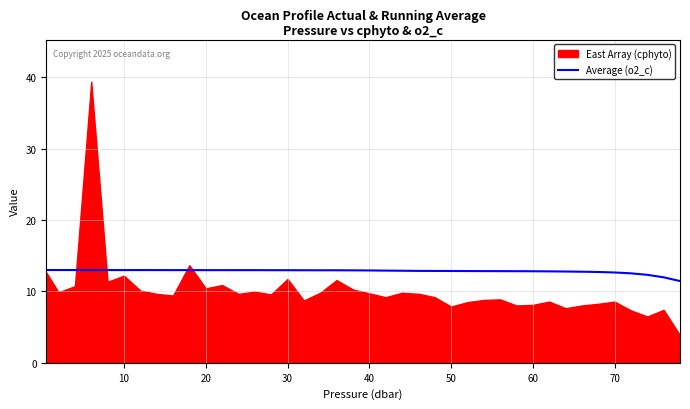

The value of Average (o2_c) at 70 is 3.9. True or false?

False